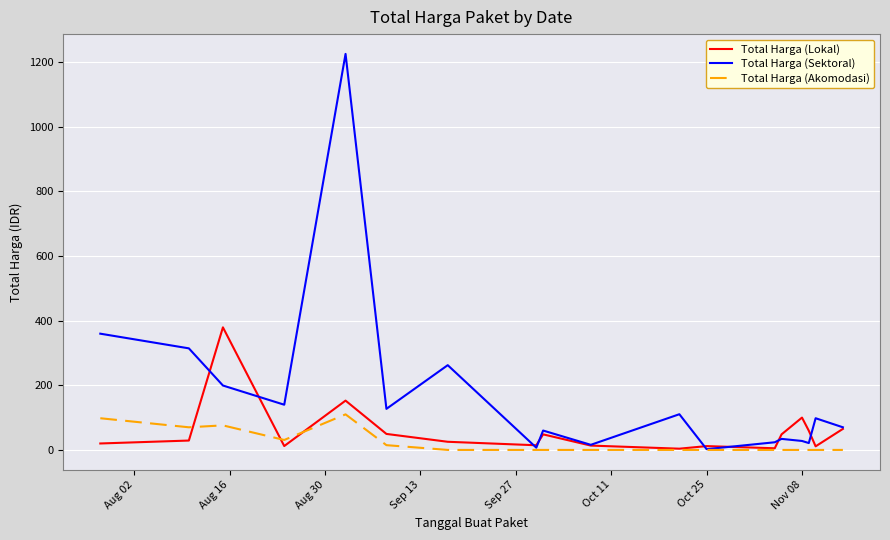

Which series has the largest total across all categories?

Total Harga (Sektoral)